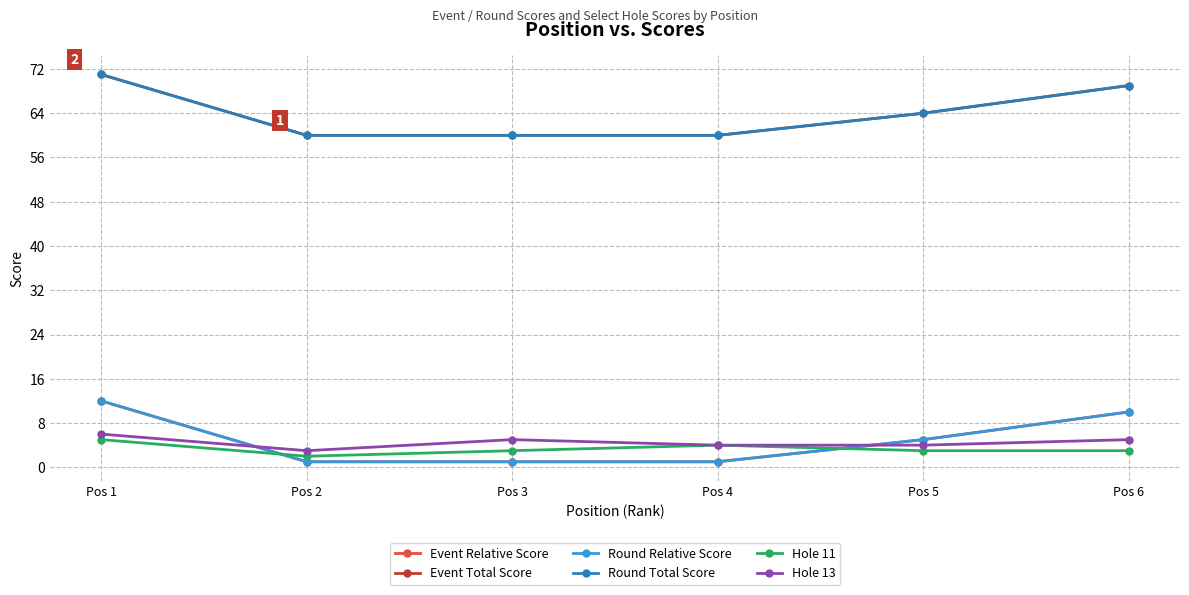

Rank the series by their maximum value, from highest to lowest.

Event Total Score, Round Total Score, Event Relative Score, Round Relative Score, Hole 13, Hole 11